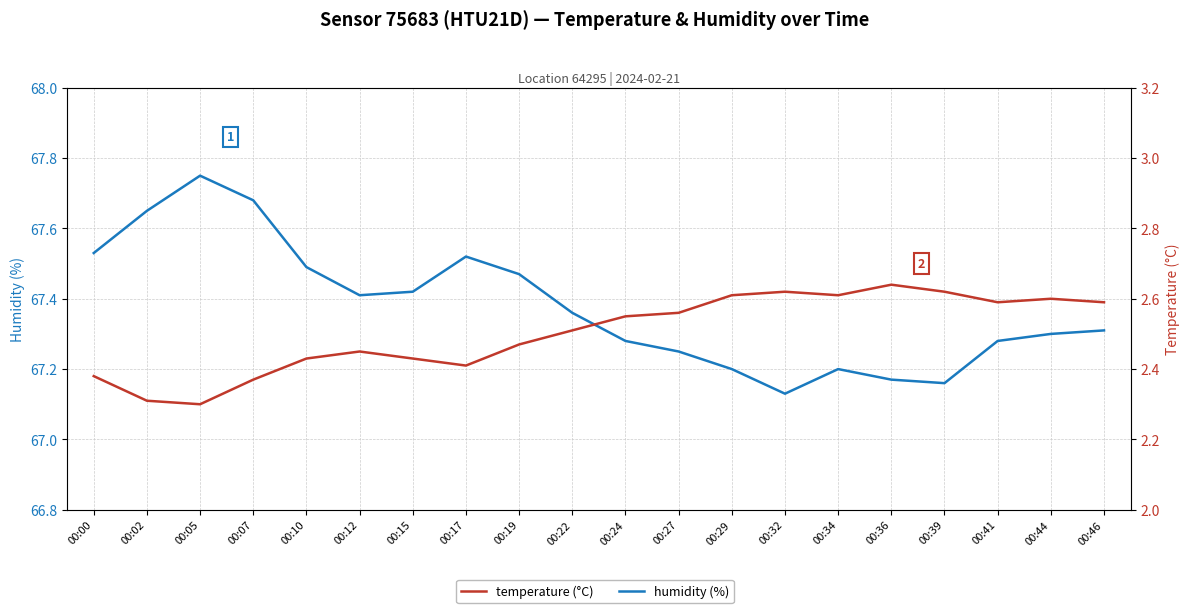

Which series has the largest total across all categories?

humidity